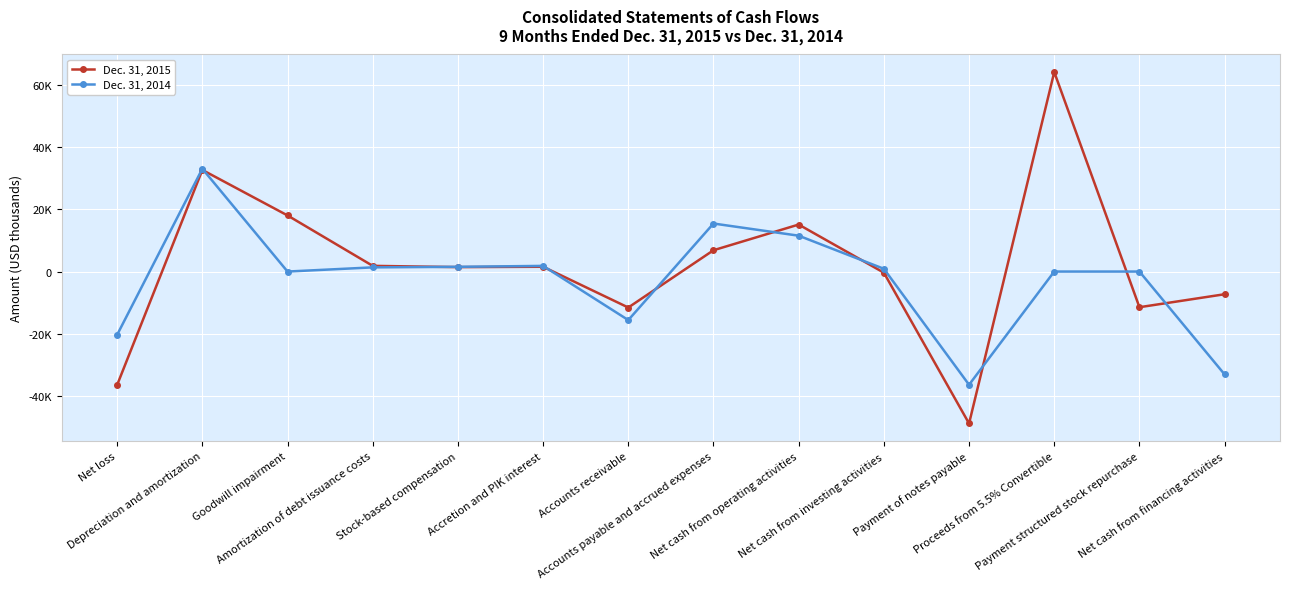

What is the value of the Dec. 31, 2015 point at the 13th from the left?

-11440